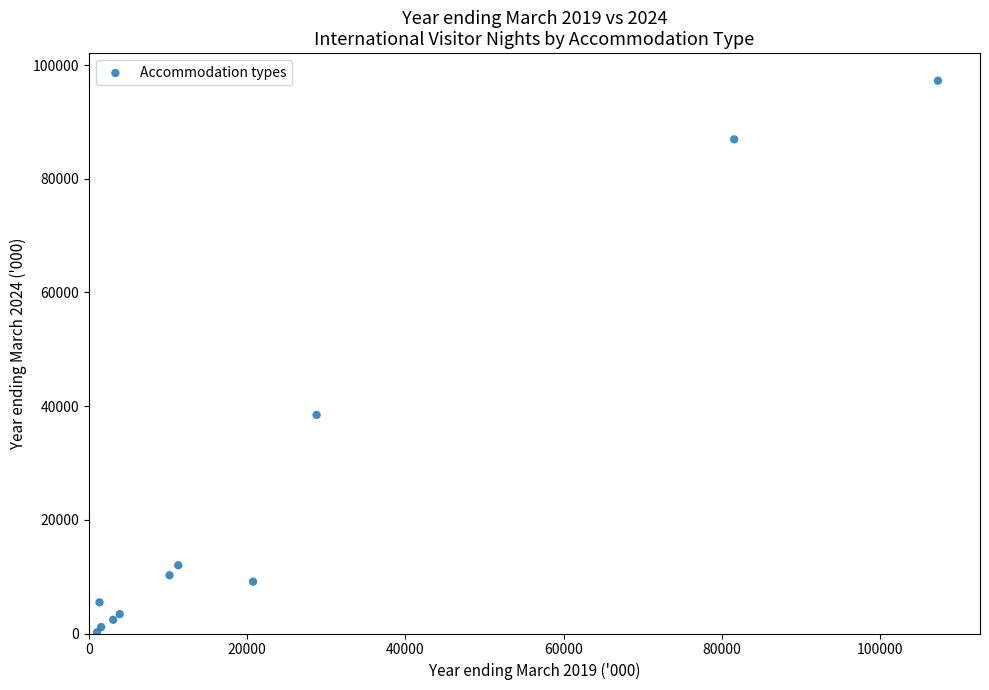

What Y value in the scatter plot is closest to 48732?

38451.9